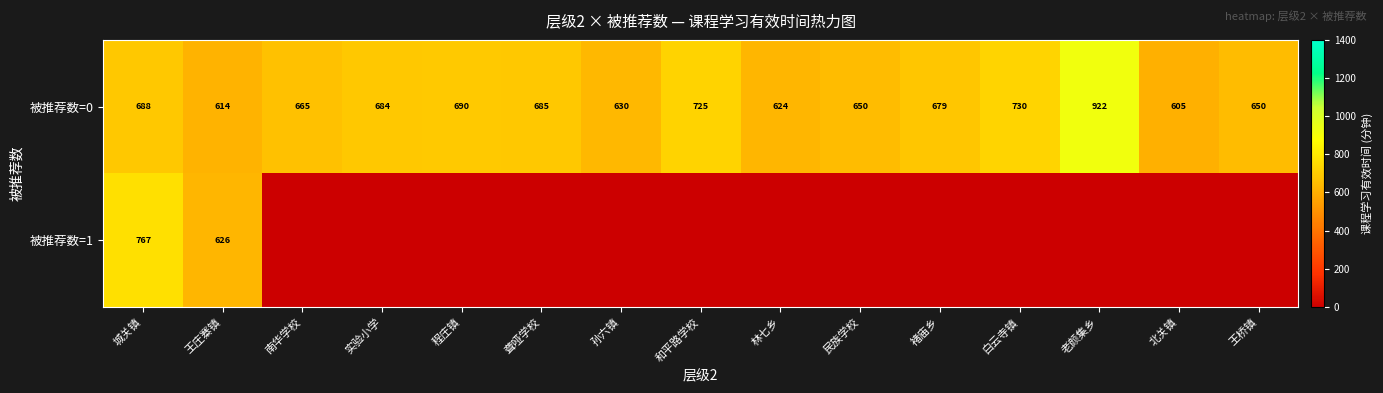

What value does the 被推荐数=0 series have at 城关镇?

688